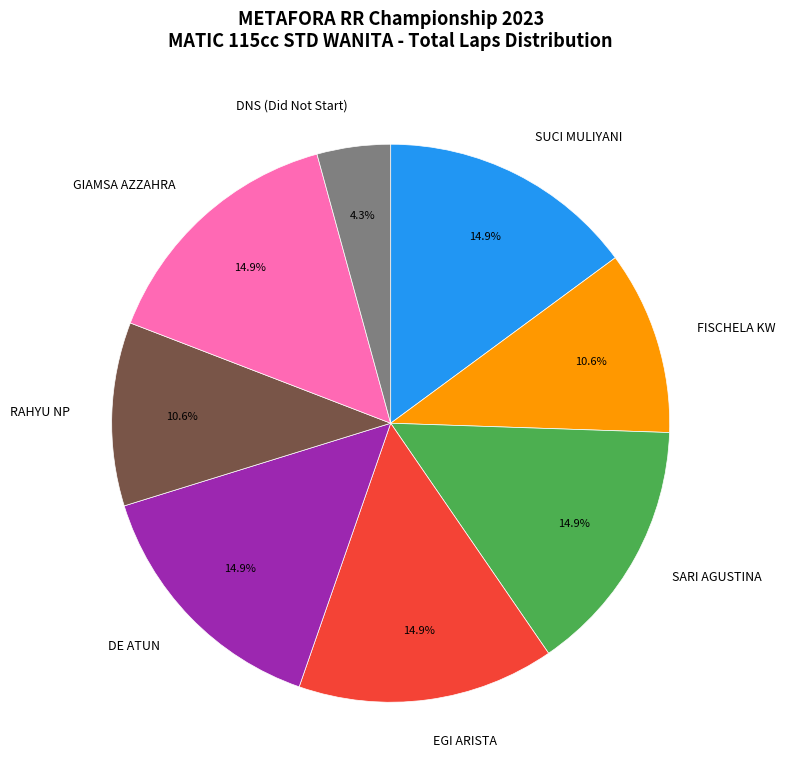

Which category has the smallest portion of the pie?

DNS (Did Not Start)